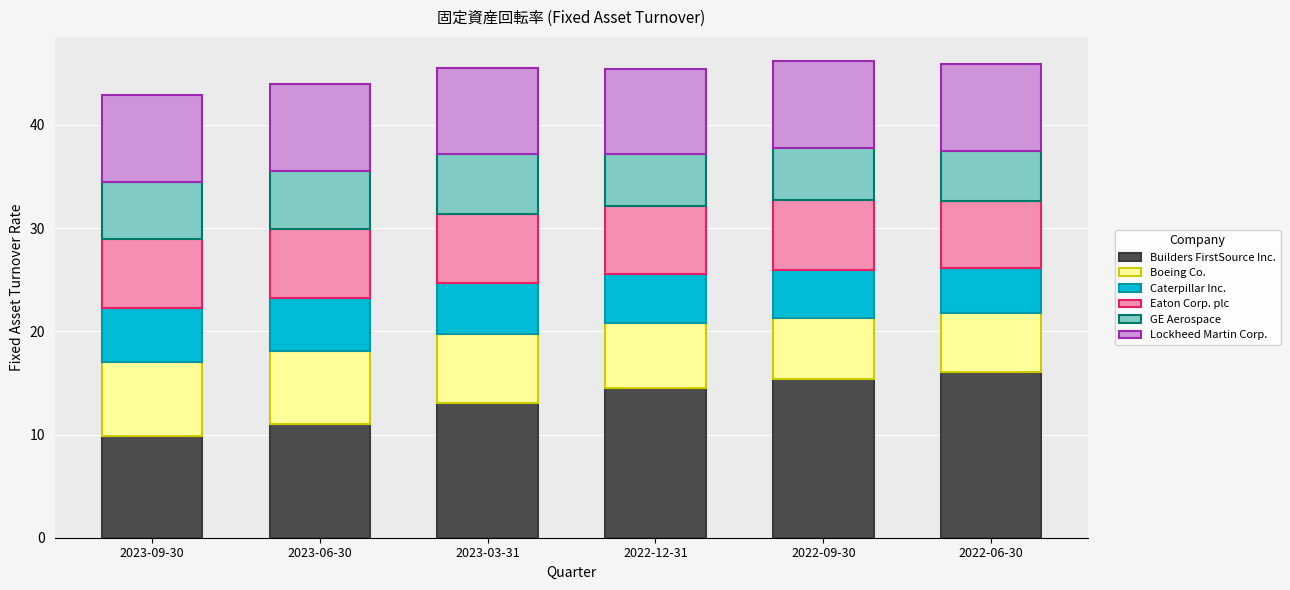

True or false: Builders FirstSource Inc. has a value of 15.4 at 2023-09-30.

False